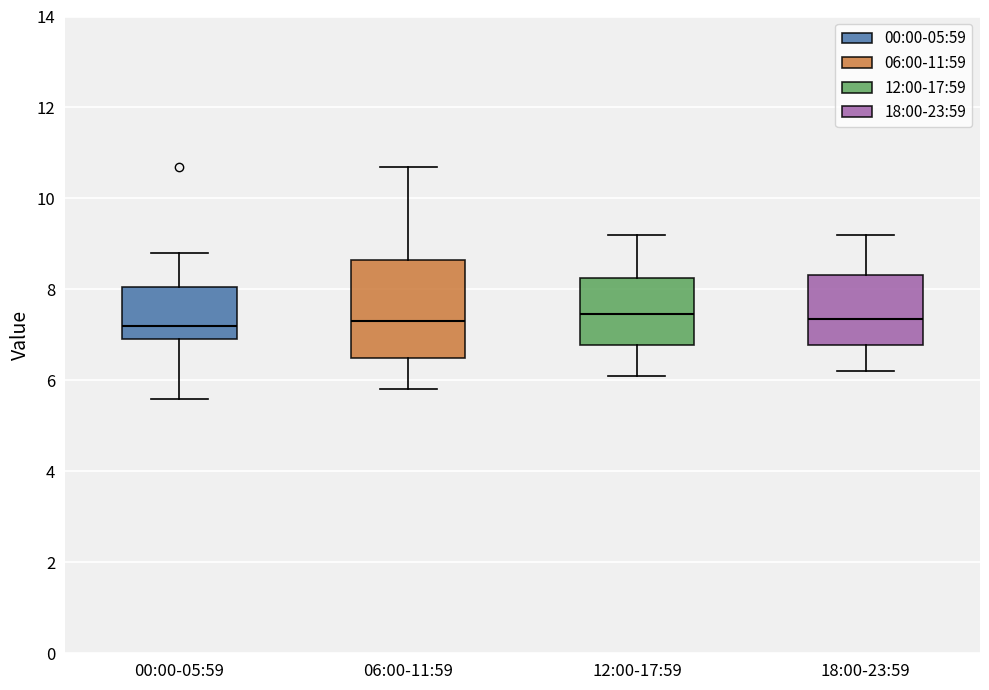

Which box is the tallest, from its lower edge to its upper edge?

06:00-11:59